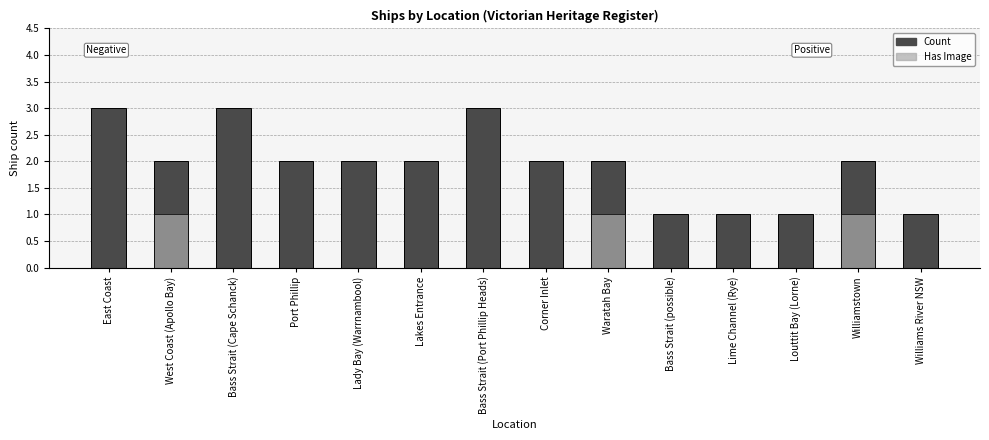

What is the sum of the Count values at West Coast (Apollo Bay) and East Coast?

5